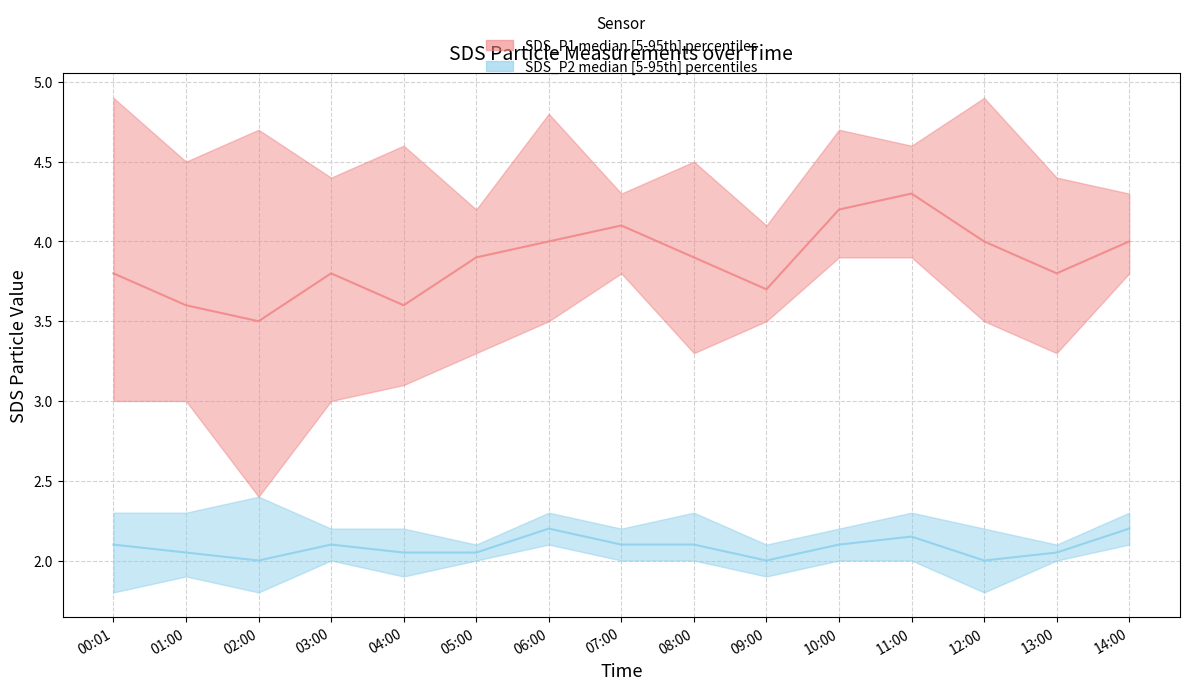

Rank the series by their maximum value, from highest to lowest.

SDS_P1 median, SDS_P2 median